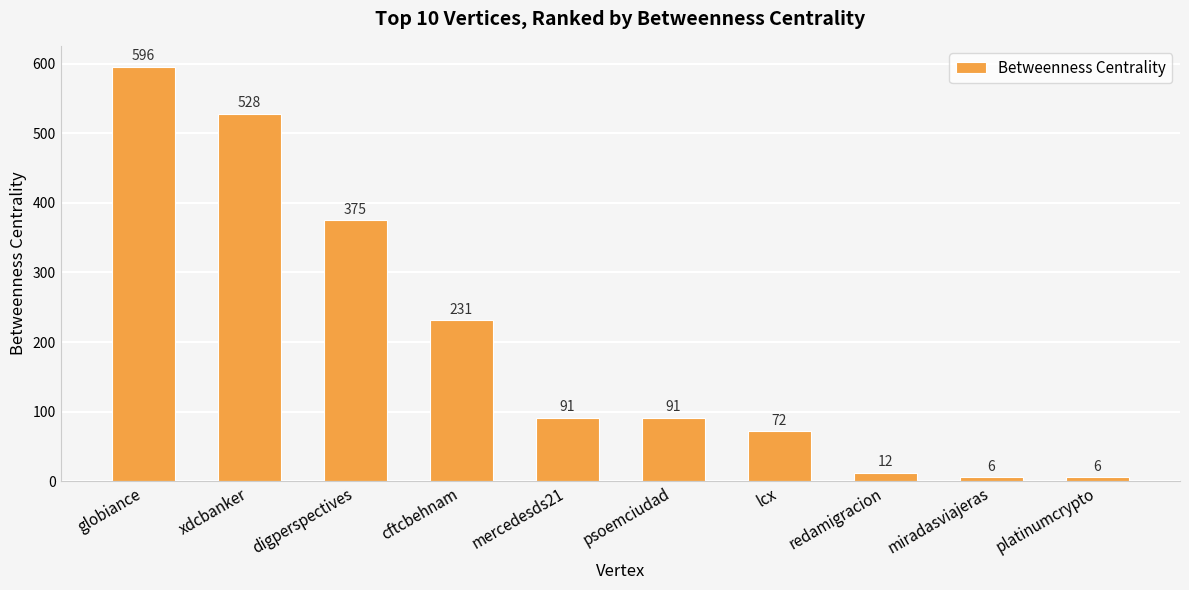

Reading right to left, transcribe all the data shown in this chart.

platinumcrypto=6	miradasviajeras=6	redamigracion=12	lcx=72	psoemciudad=91	mercedesds21=91	cftcbehnam=231	digperspectives=375	xdcbanker=528	globiance=596